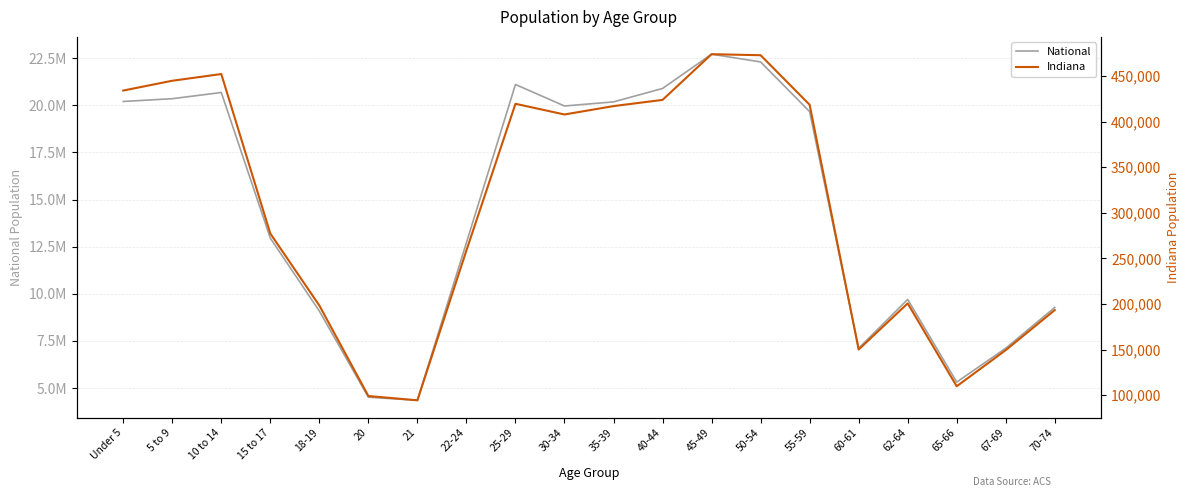

What is the label of the 9th point from the right?

40-44